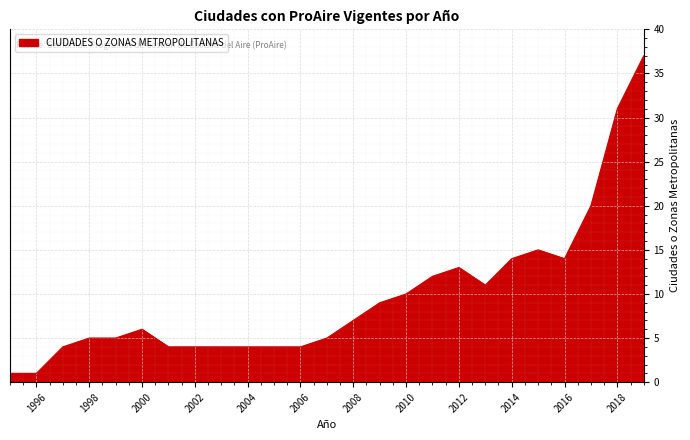

What is the difference between the maximum and second lowest values?

36